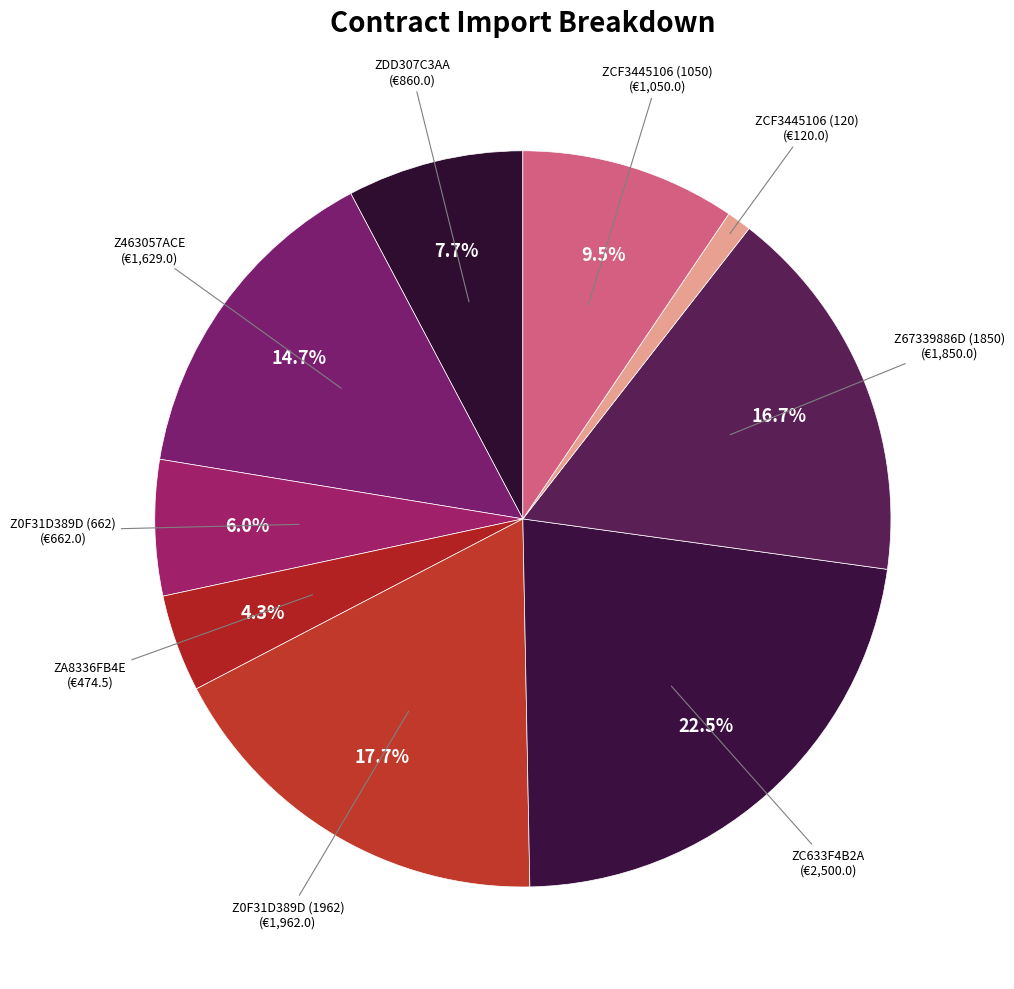

Is it true that ZA8336FB4E is 4% of the pie?

True